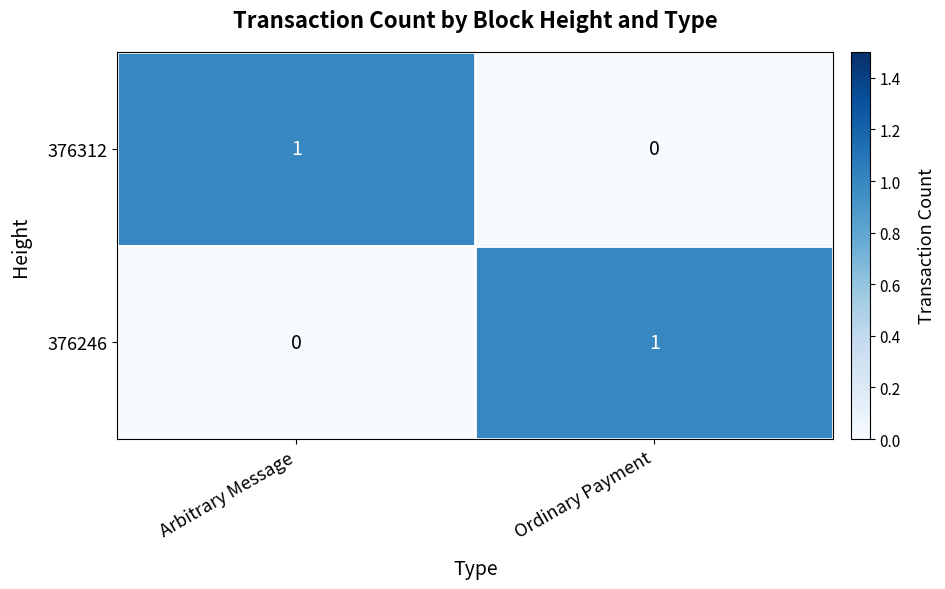

Reading left to right, transcribe all the data shown in this chart.

376312: Arbitrary Message=1	Ordinary Payment=0
376246: Arbitrary Message=0	Ordinary Payment=1